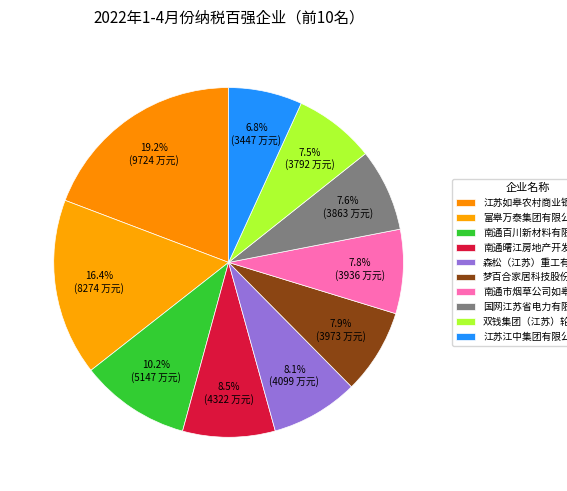

To the nearest percent, what is the difference between the largest and smallest slice percentages?

12%